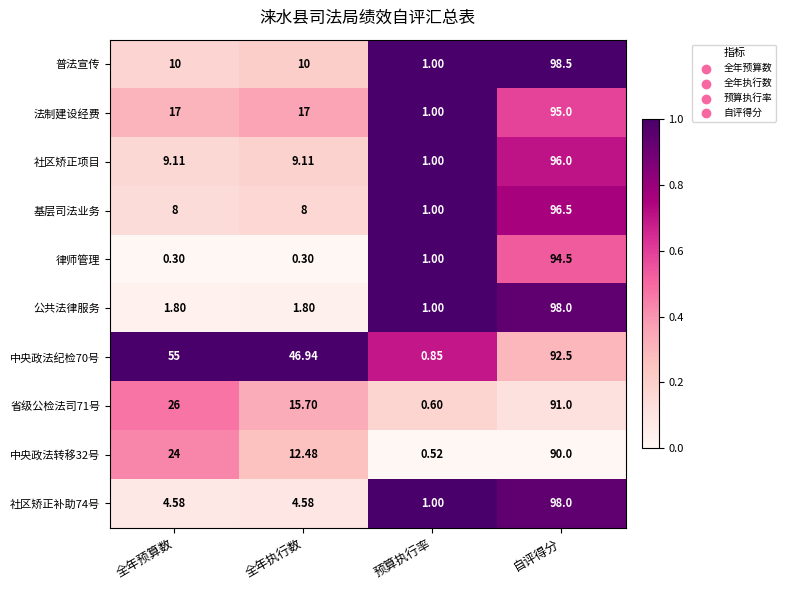

At which category is the sum across all series the highest?

自评得分